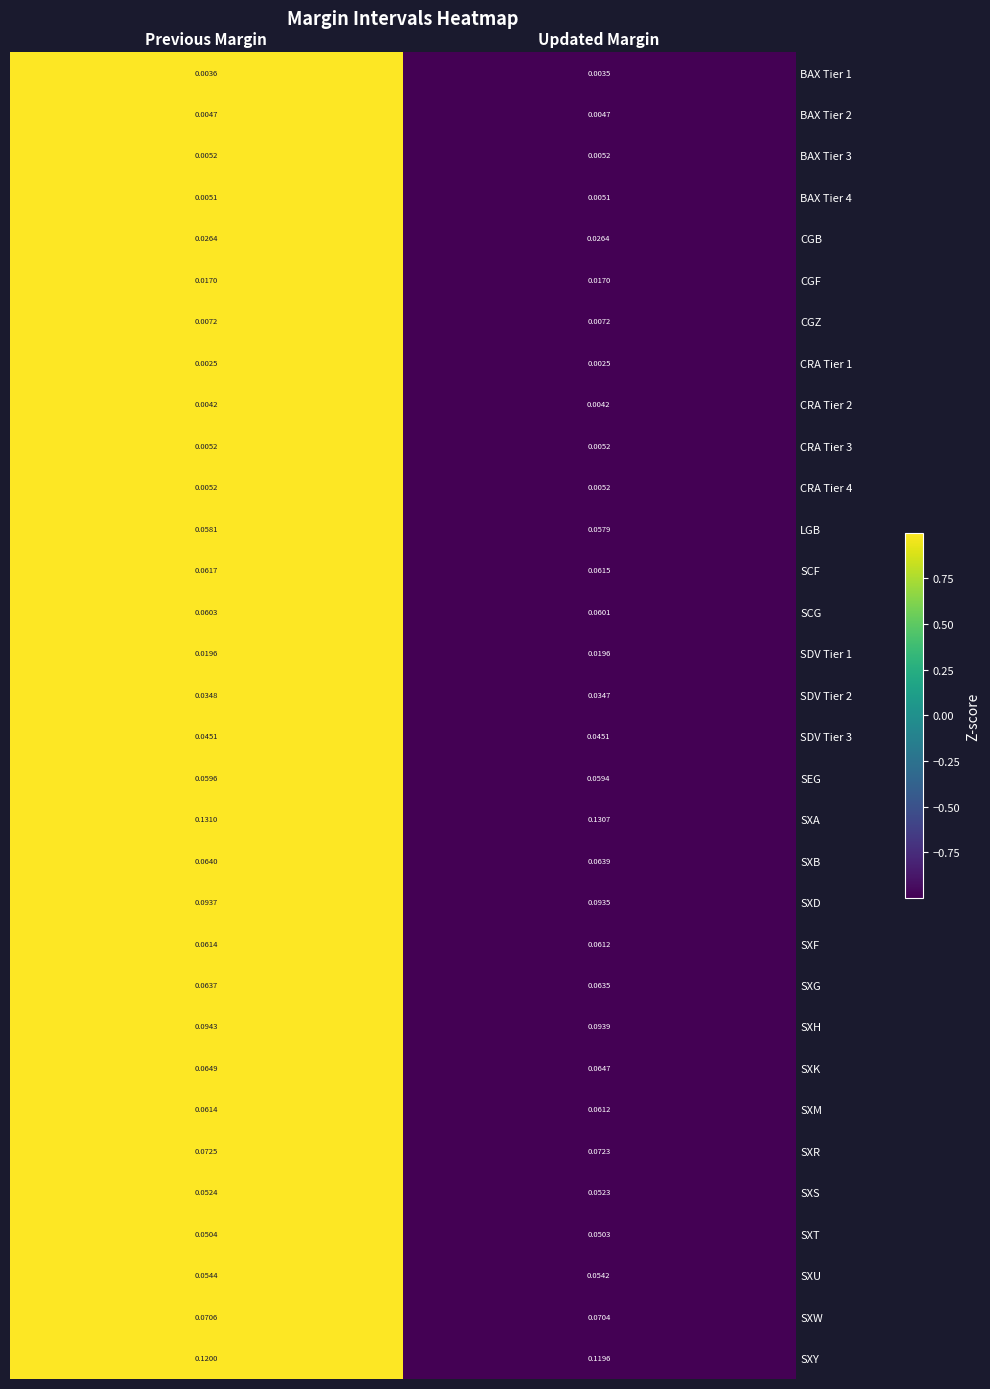

At which category is the sum across all series the highest?

Previous Margin